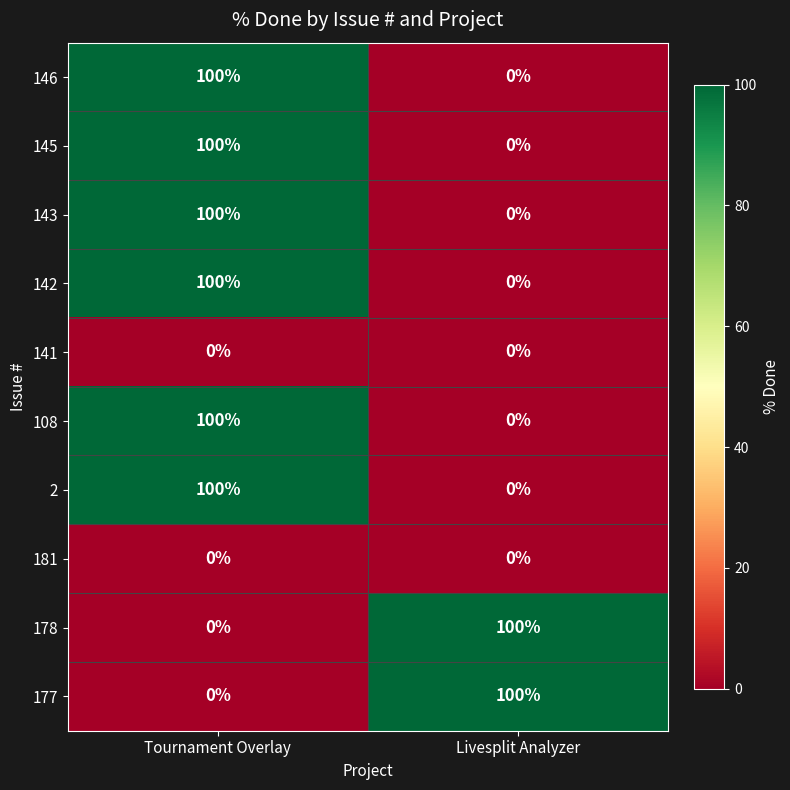

What is the difference between the highest and lowest values at Tournament Overlay?

100